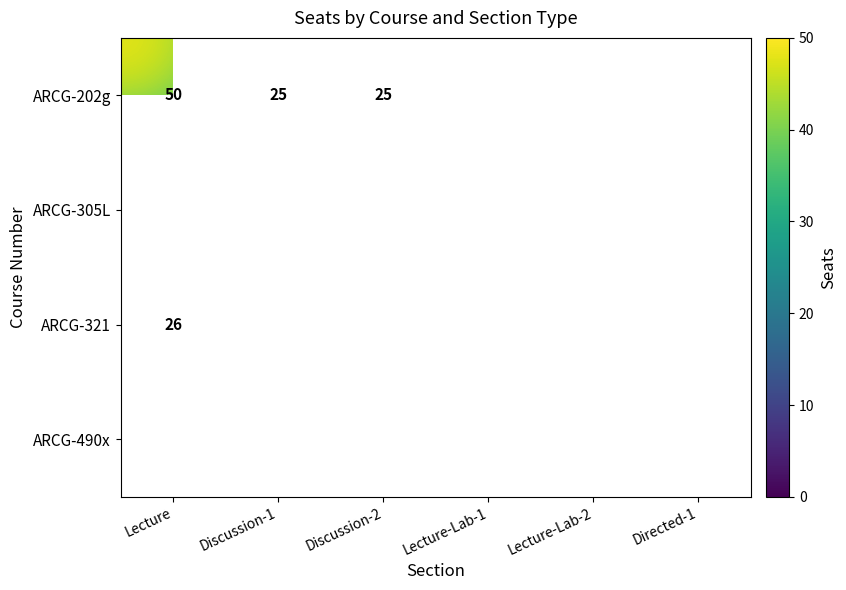

What is the difference between the highest and lowest values at Lecture?

45